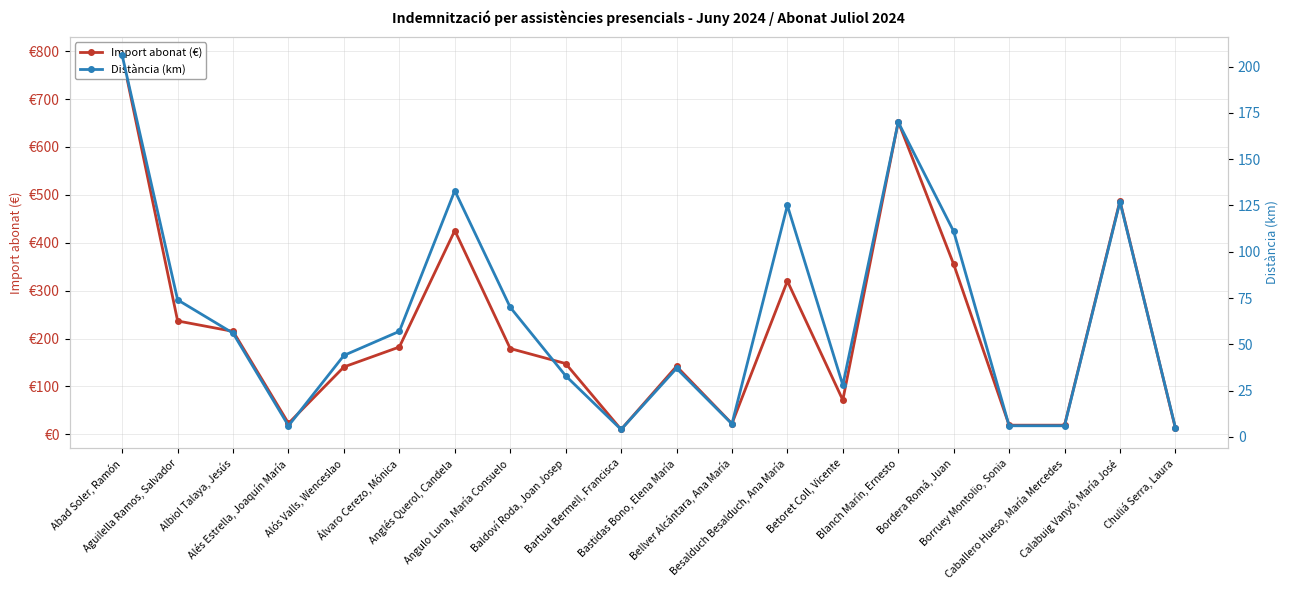

Is the value of Distància (km) at Anglés Querol, Candela greater than the value of Import abonat (€) at Bellver Alcántara, Ana María?

Yes